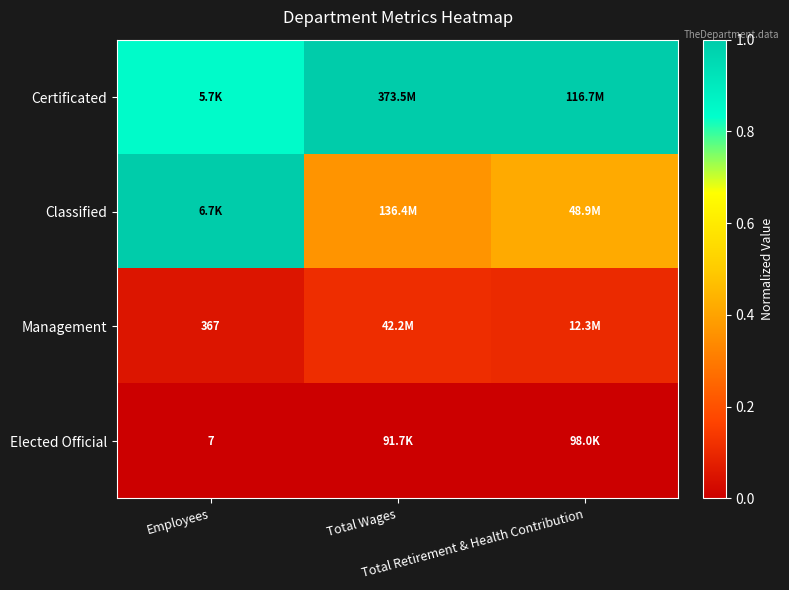

At which category does the chart reach its peak across all series?

Total Wages